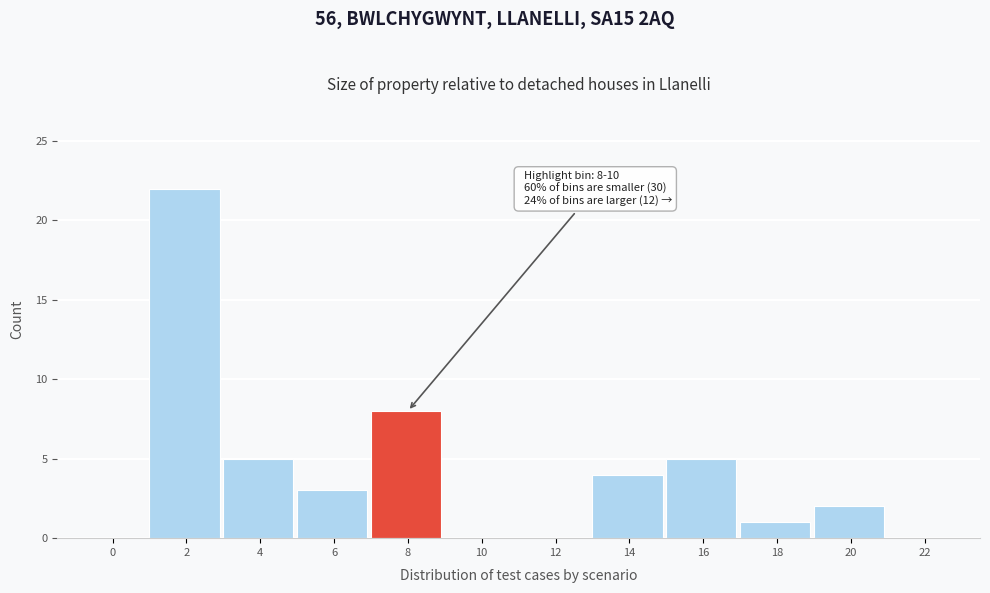

Reading left to right, what are all the values shown in this chart?

0=0	2=22	4=5	6=3	8=8	10=0	12=0	14=4	16=5	18=1	20=2	22=0